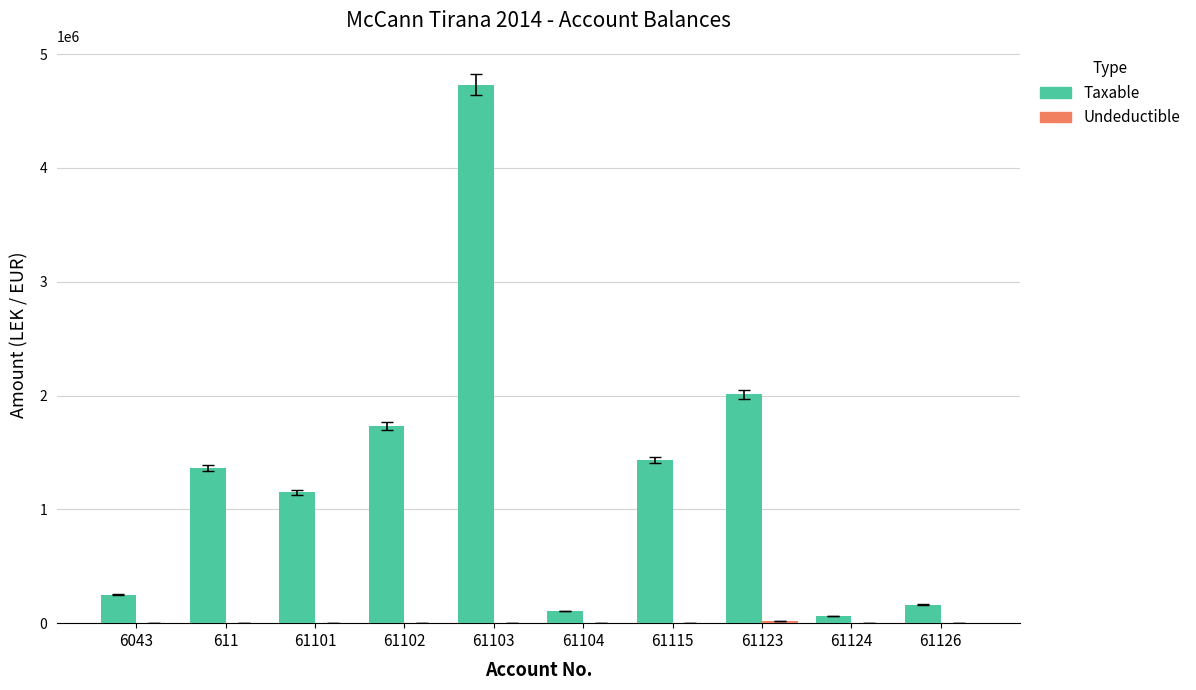

What is the total value across all series at 611?

1366068.5